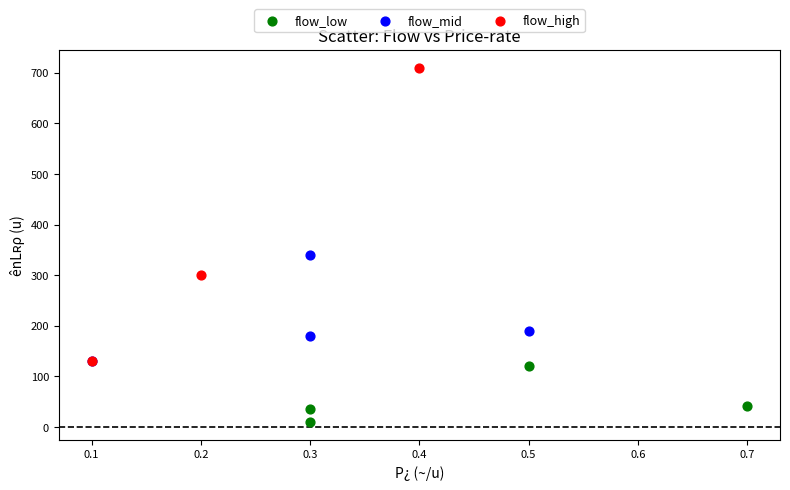

Which series has the largest Y range (max minus min)?

flow_high